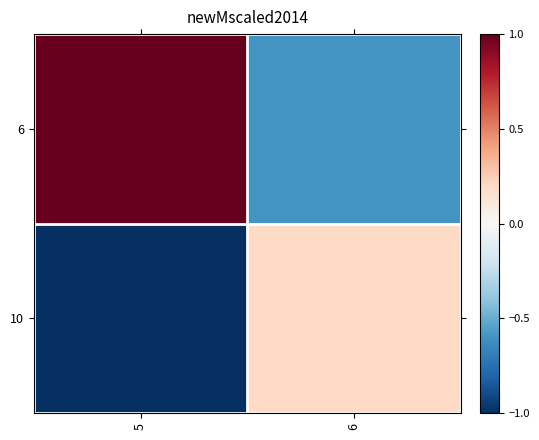

At 6, list the series in order from smallest to largest.

6, 10